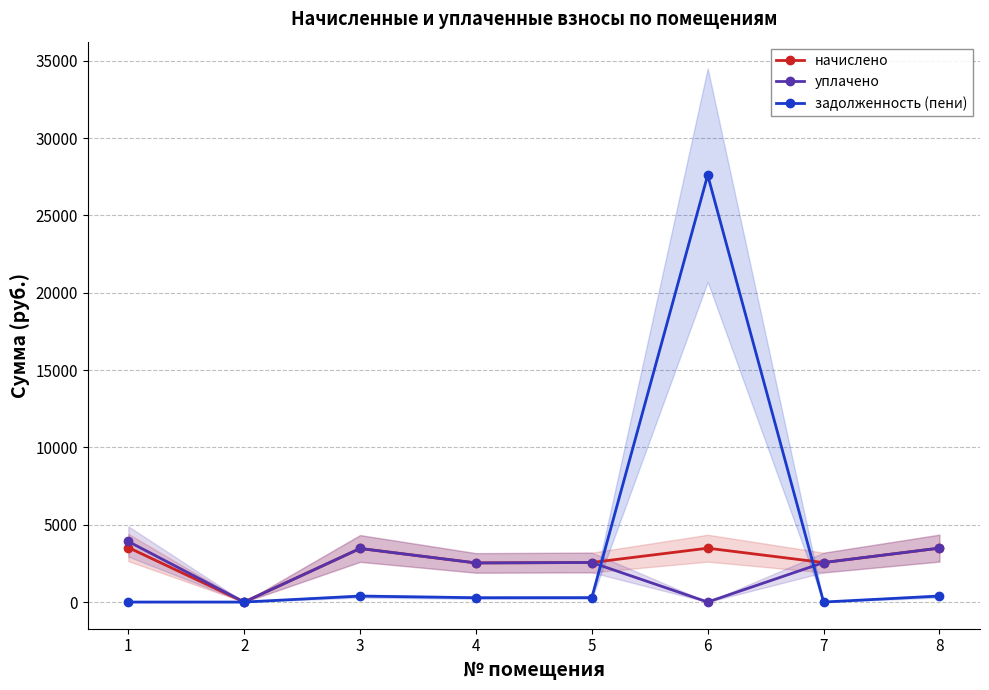

True or false: уплачено has a value of 4552.2 at 8.

False